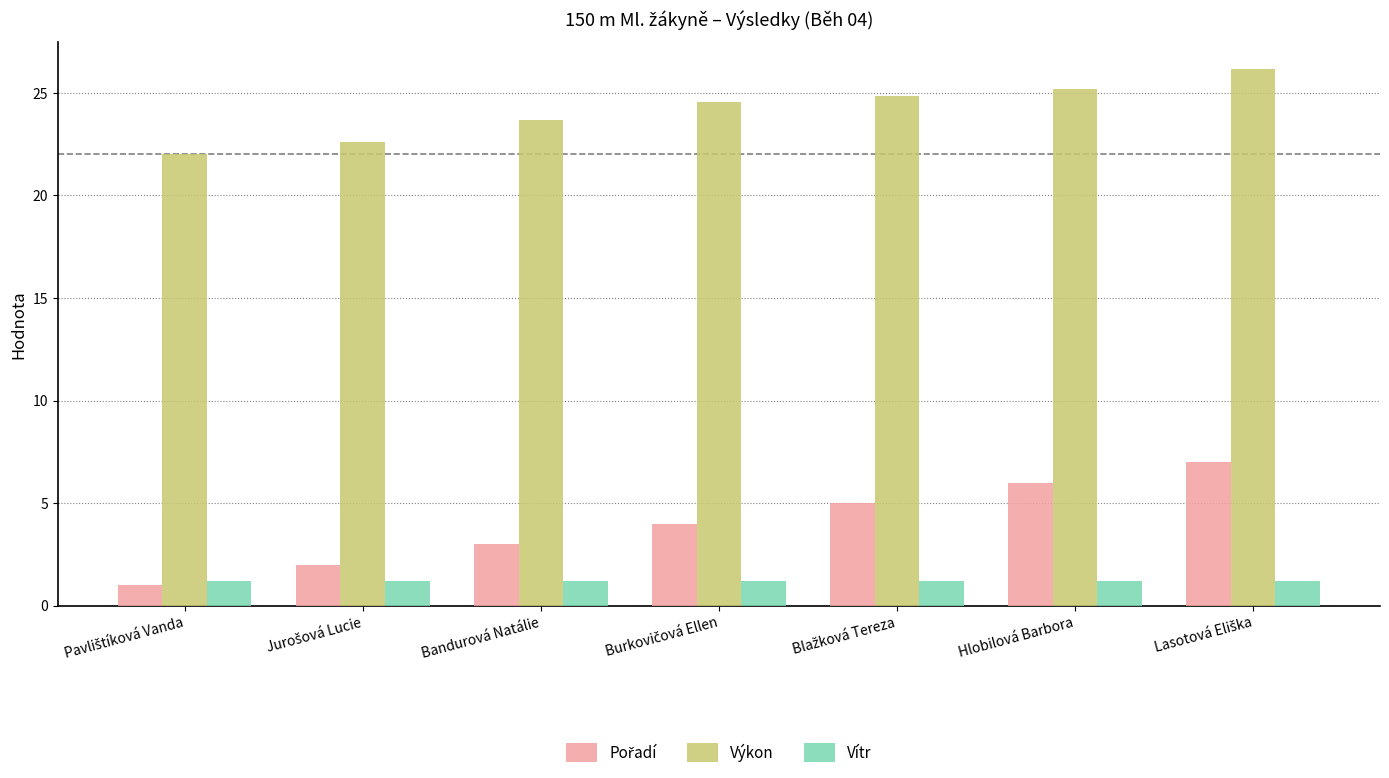

Which series has the largest total across all categories?

Výkon